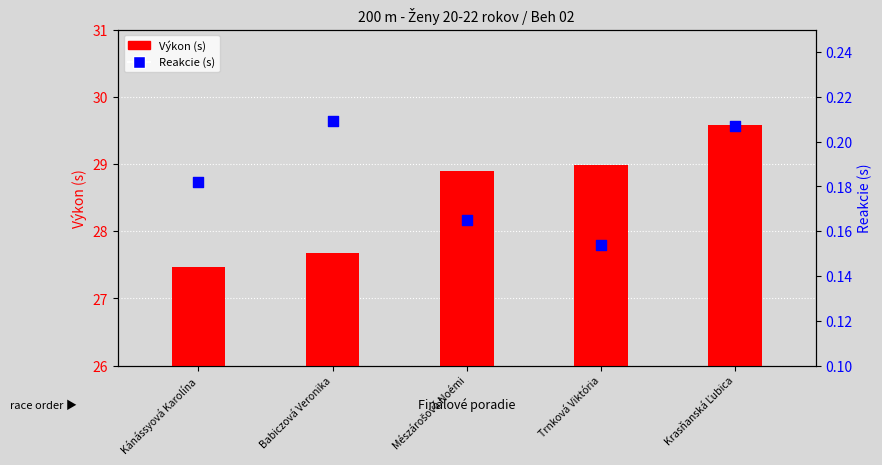

Which series has the largest total across all categories?

Výkon (s)